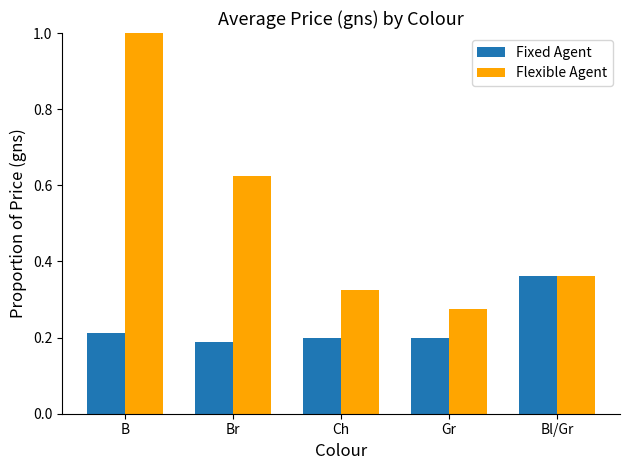

Is it true that Flexible Agent equals 0.2 at Ch?

False